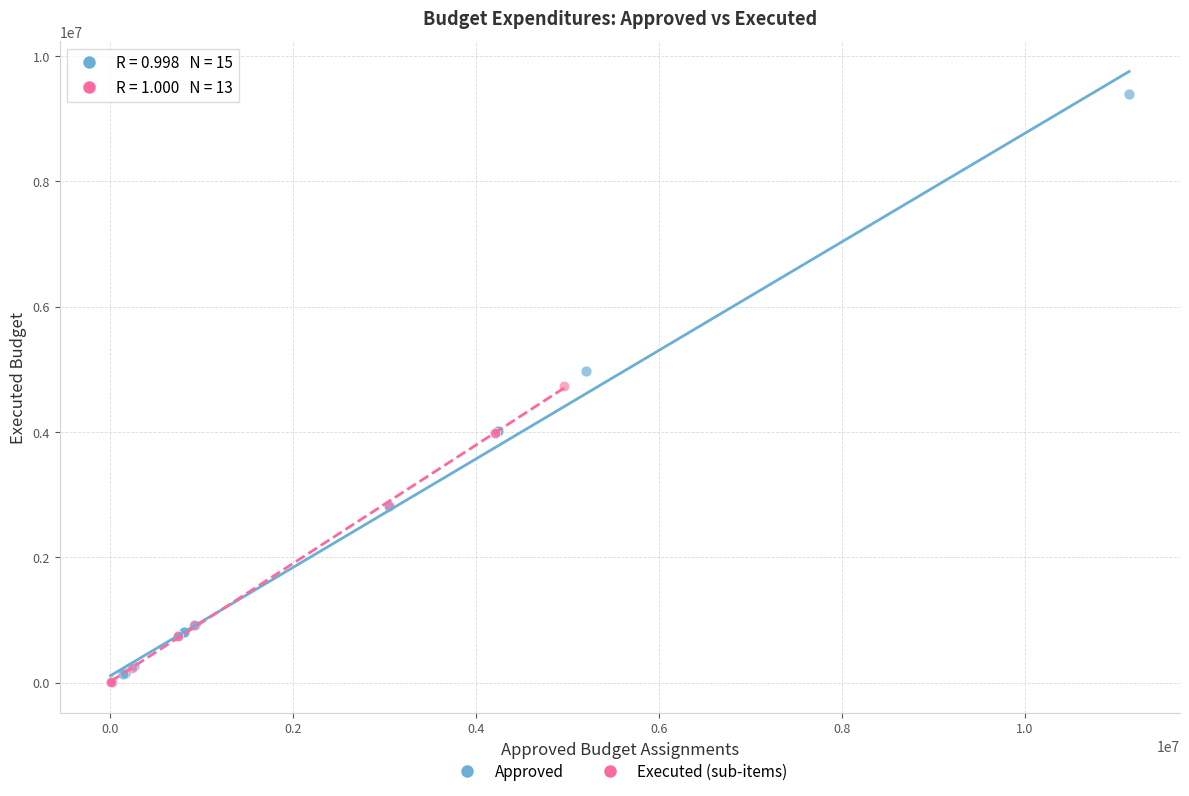

Which series has the largest Y range (max minus min)?

Approved